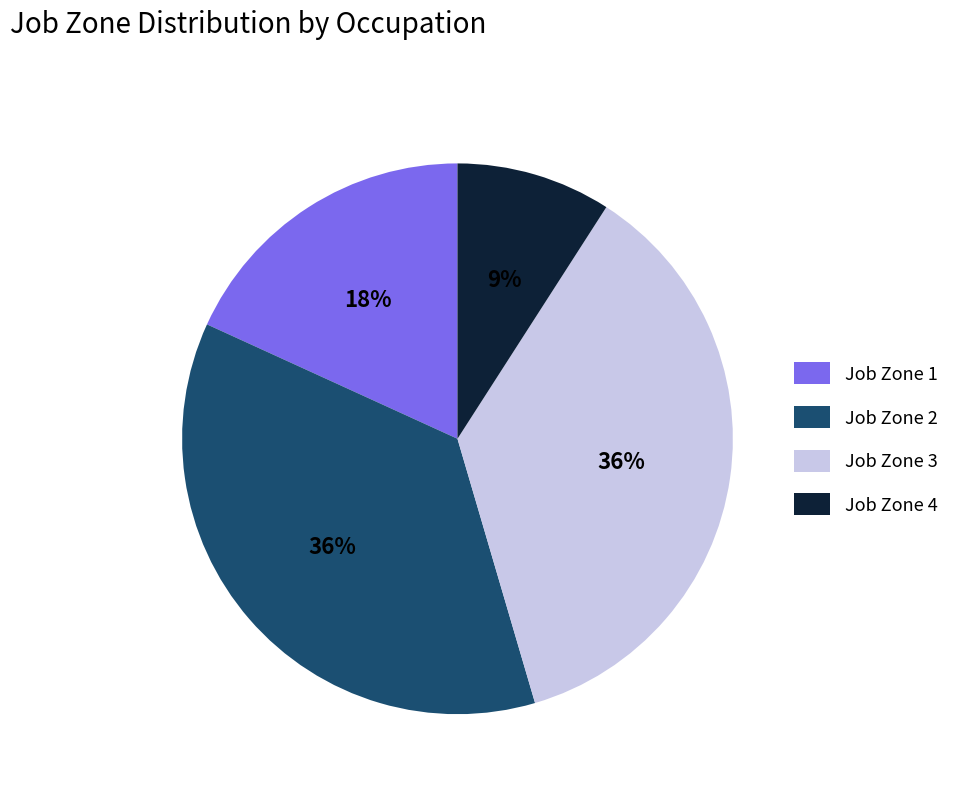

Is there any slice that represents more than half of the pie?

No